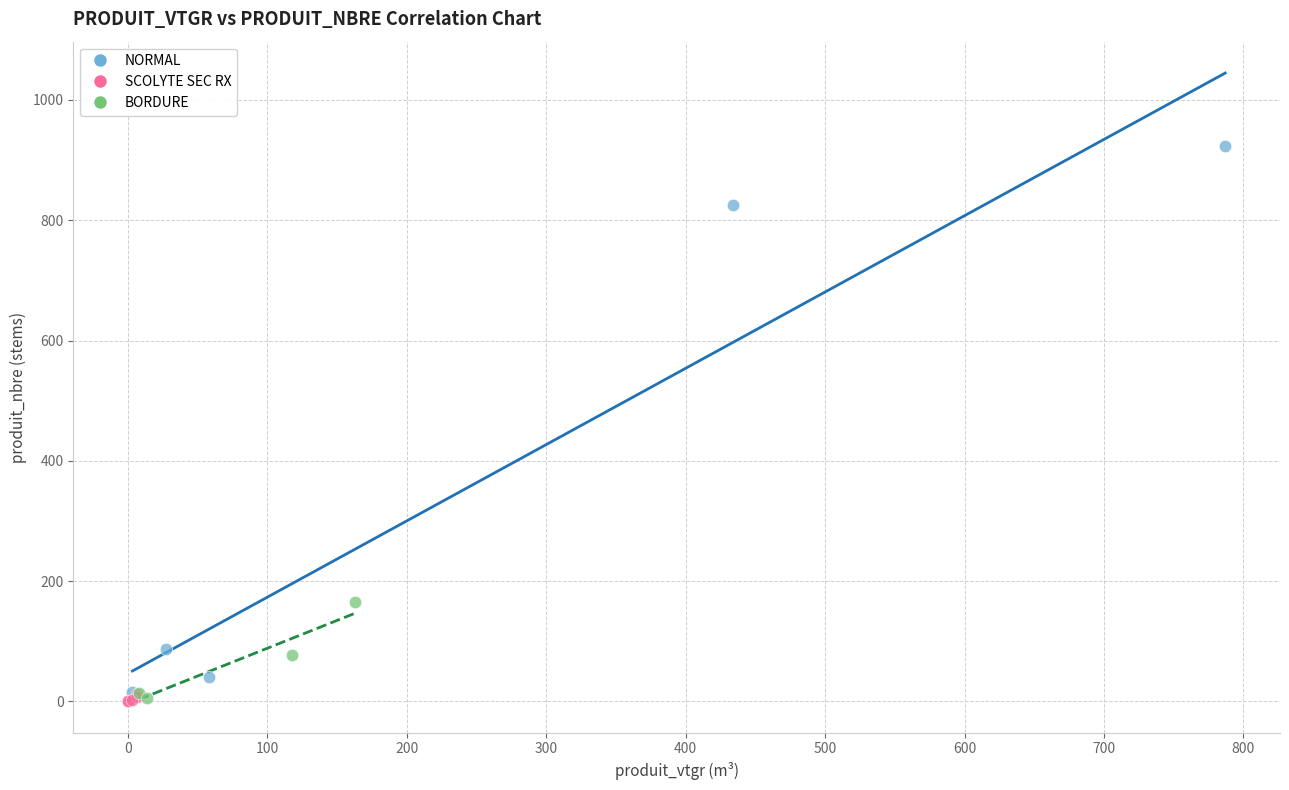

Which series has the widest spread of Y values?

NORMAL